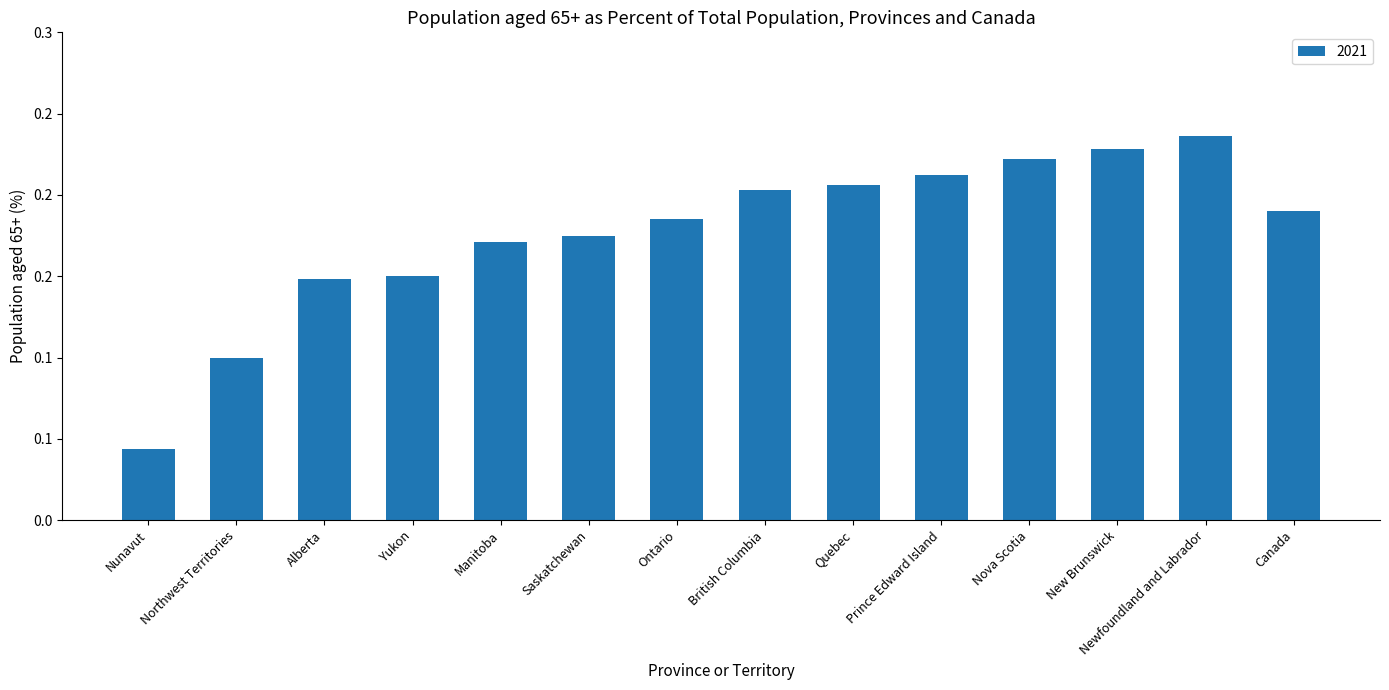

What is the label of the 6th bar from the right?

Quebec